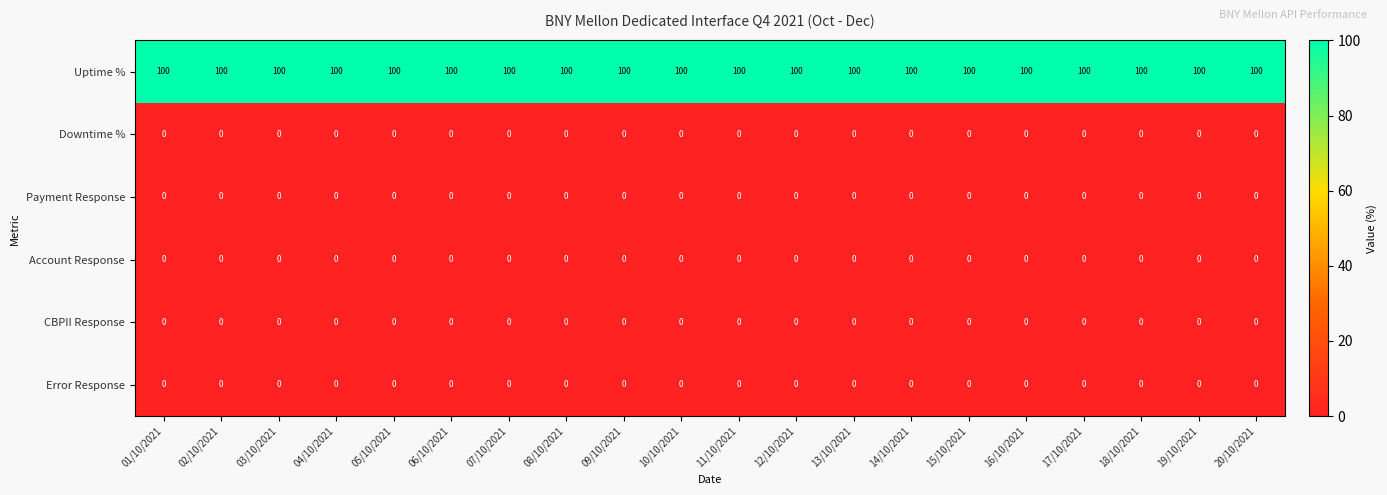

What is the maximum value for Uptime %?

100